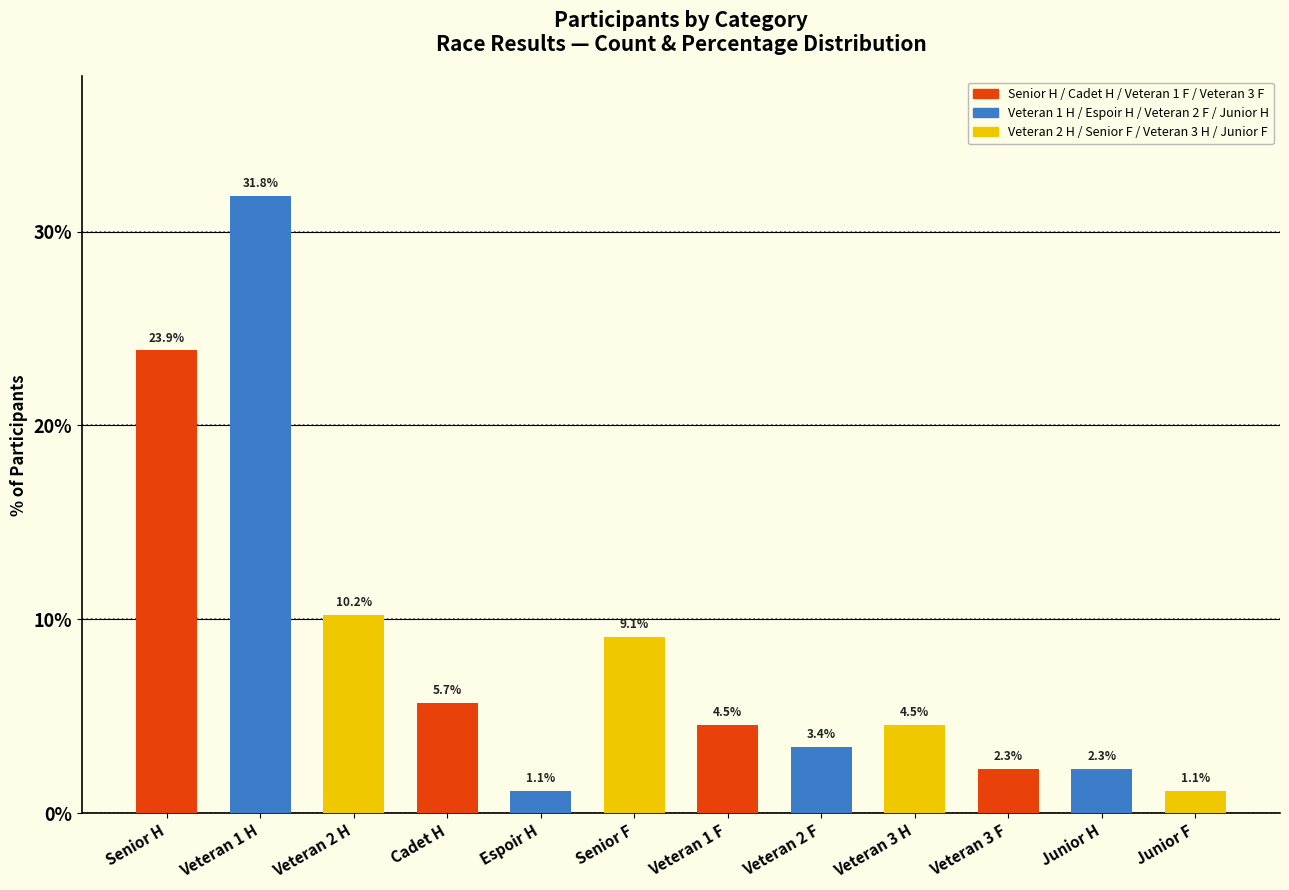

Is it true that the value at Veteran 1 F is 4.5?

True